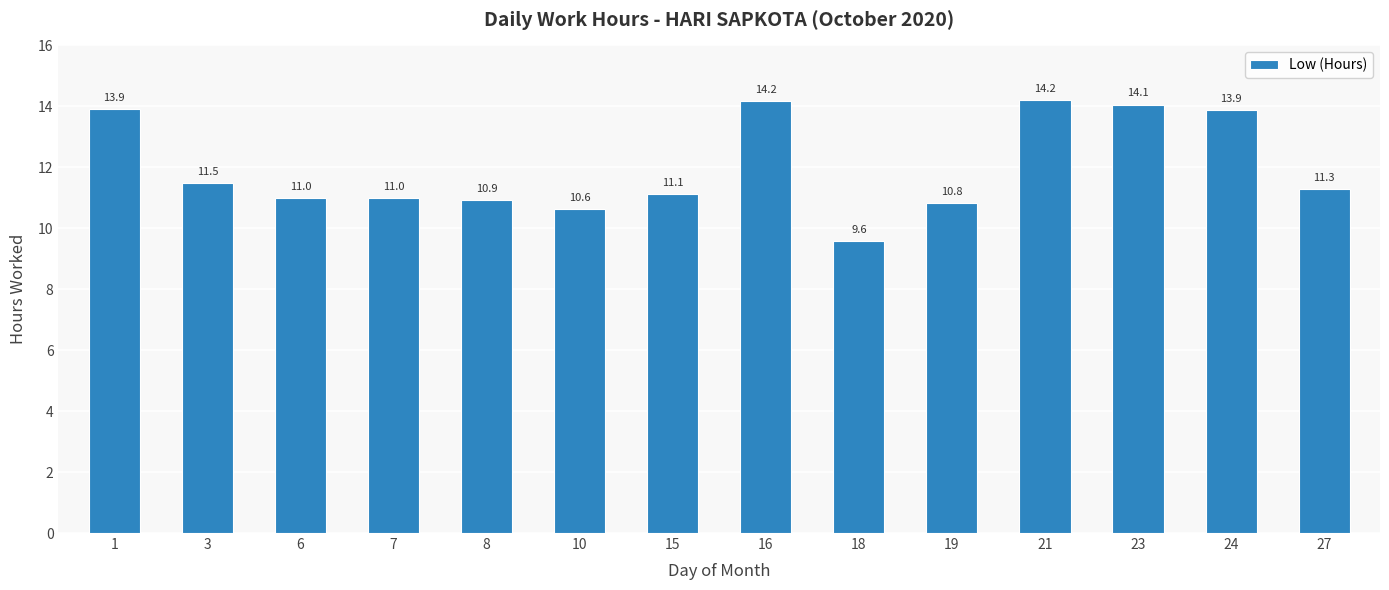

Which category has the lowest value across all series?

18